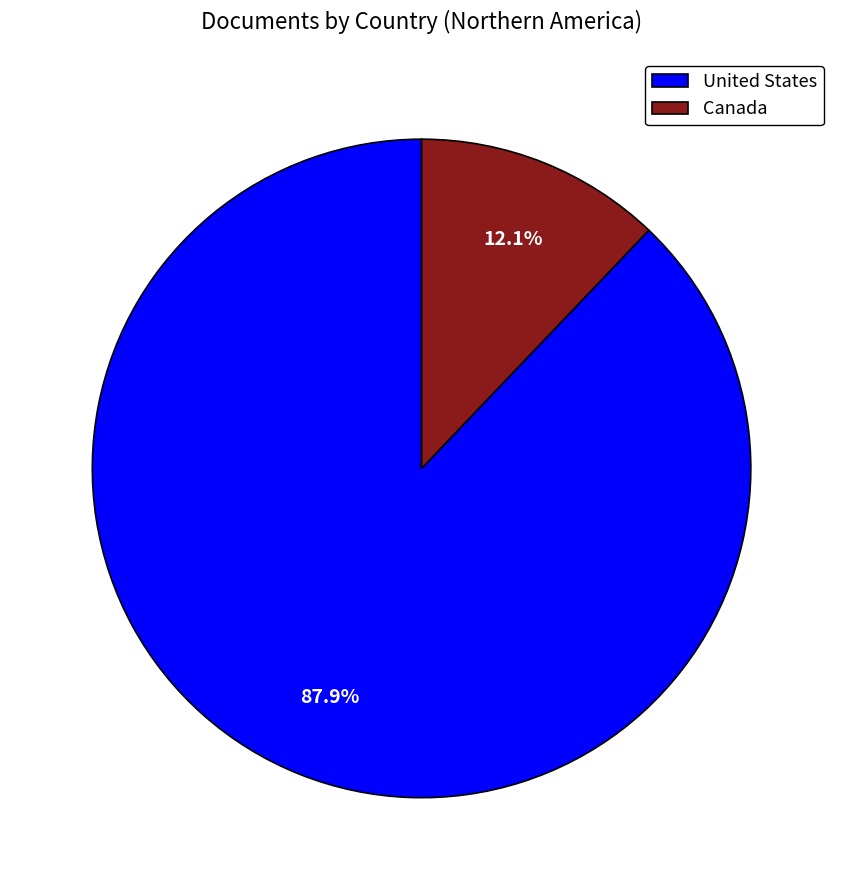

Count the number of slices in the pie.

2